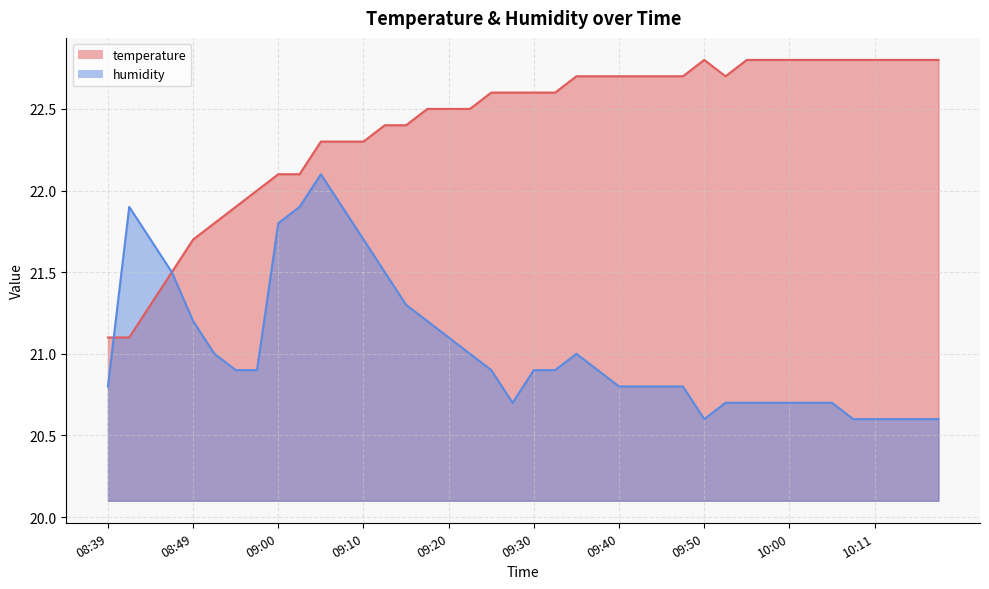

At 09:00, list the series in order from smallest to largest.

humidity, temperature